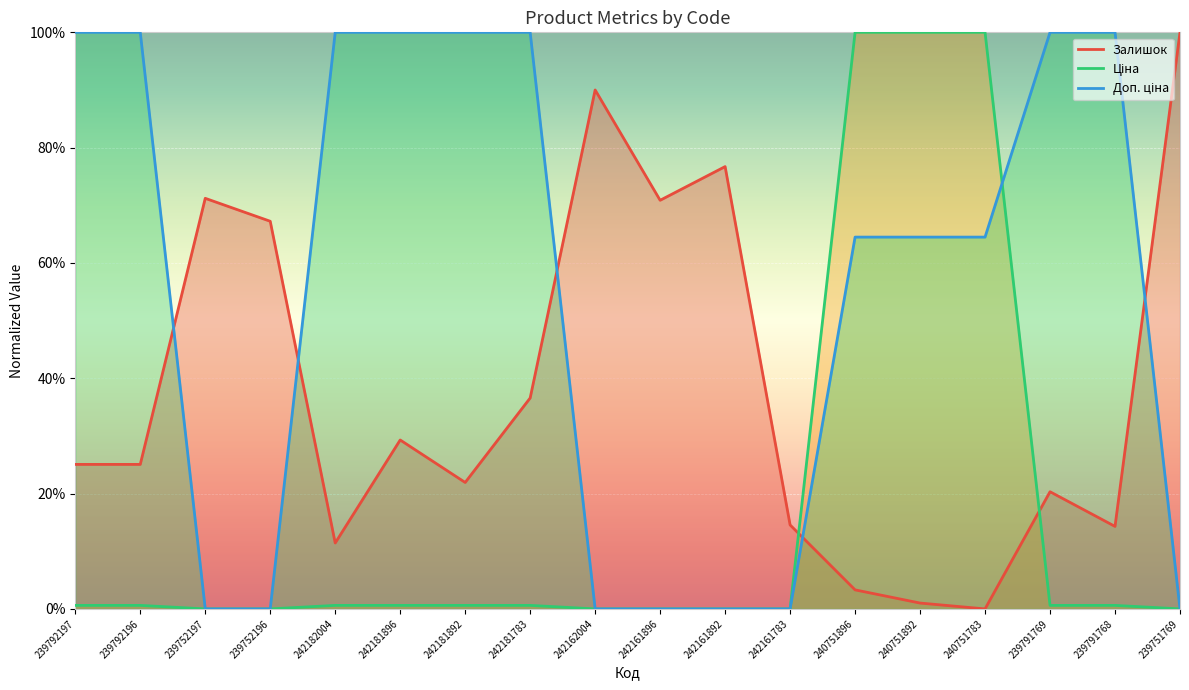

Which series ends up on top after the final intersection of Доп. ціна and Залишок?

Залишок